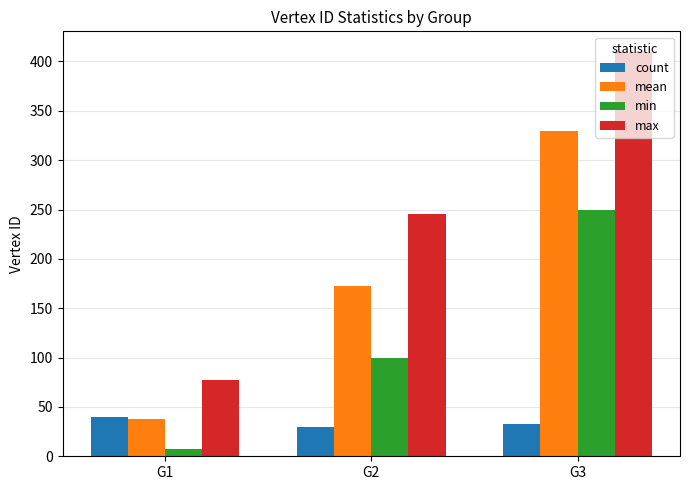

Count the max values in the range 77 to 410.

3